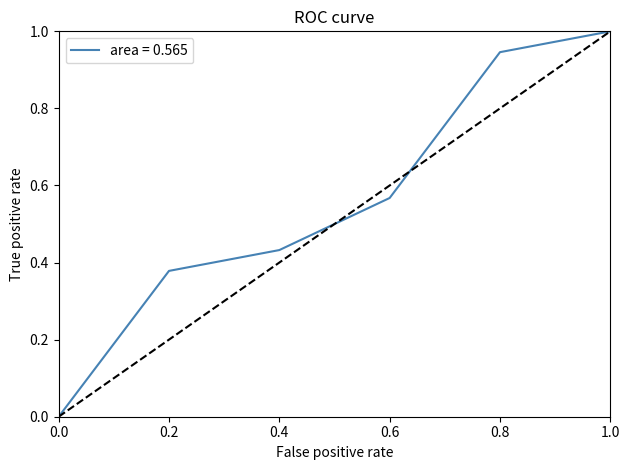

How many lines are shown in the chart?

1